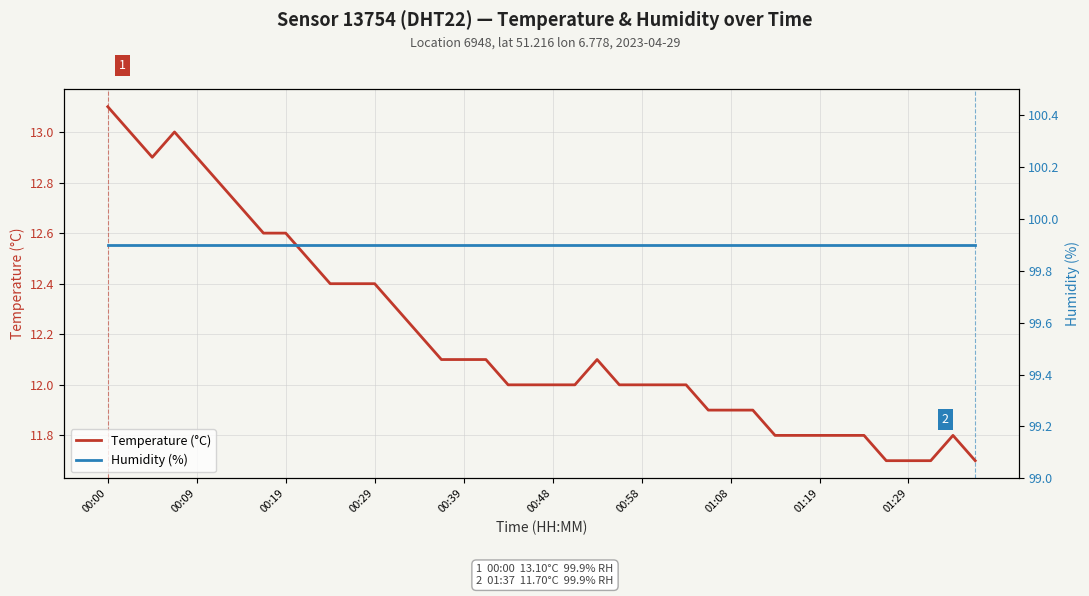

At how many categories does at least one series exceed 48?

40